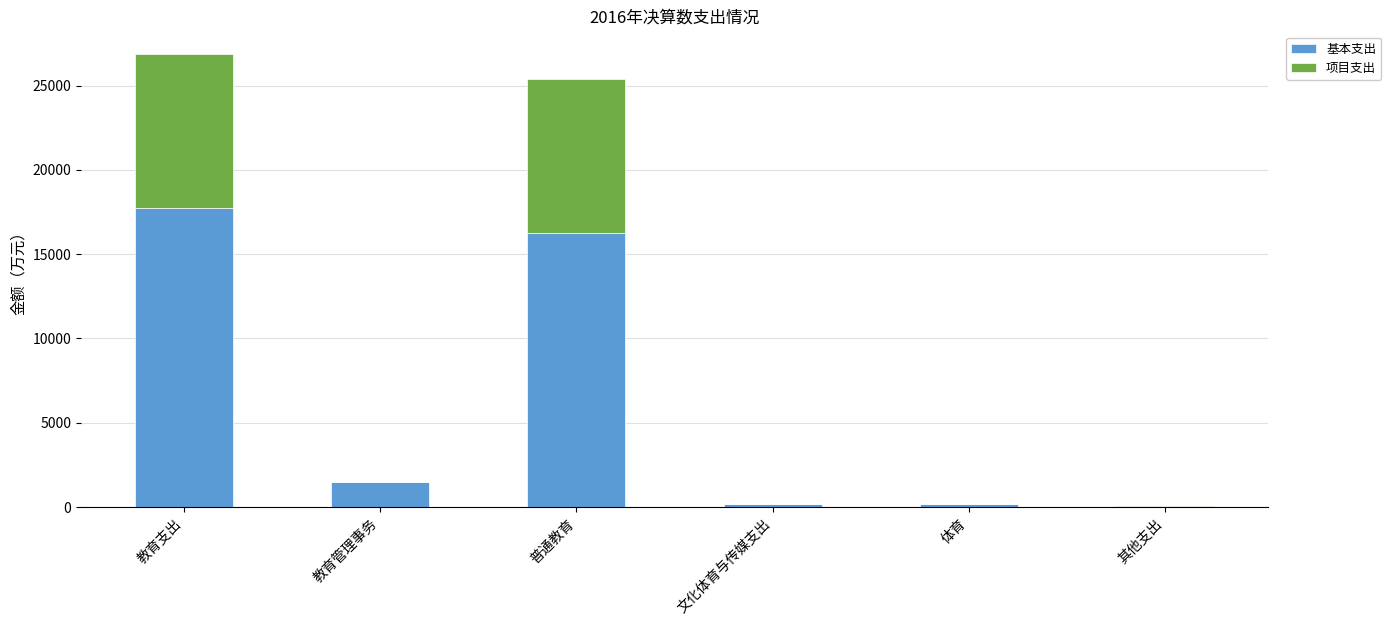

At which category is the sum across all series the highest?

教育支出